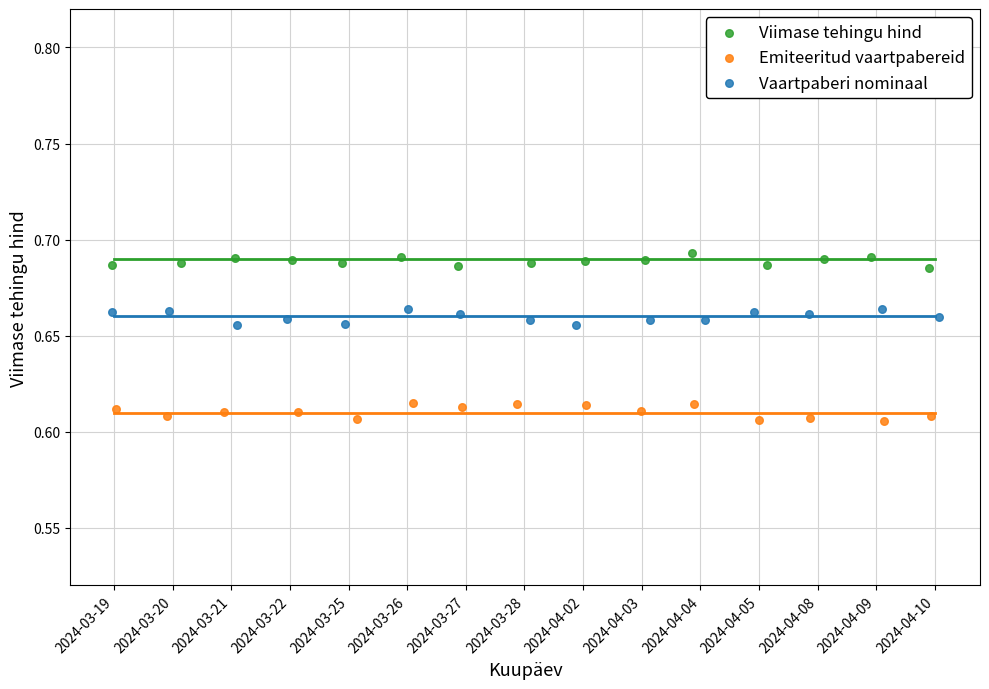

Which series reaches the minimum Y coordinate?

Emiteeritud vaartpabereid